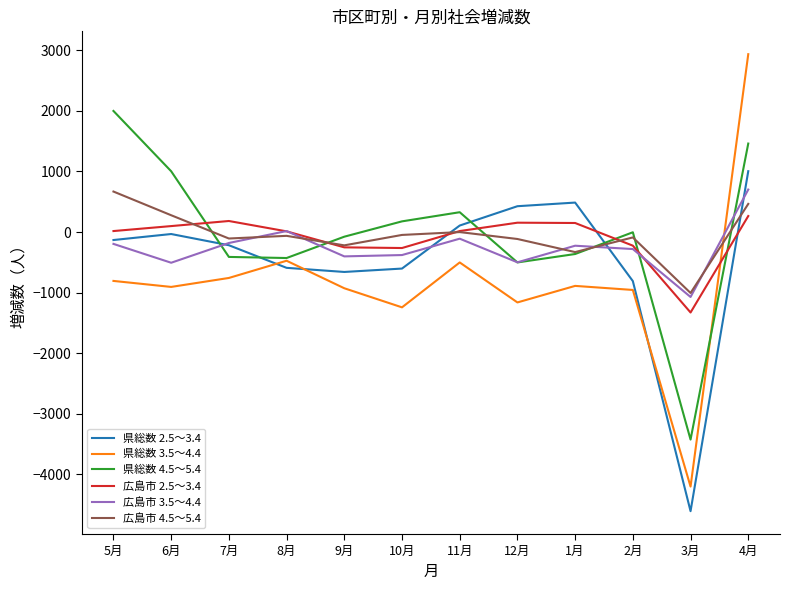

At which label does 県総数 4.5～5.4 reach its peak?

5月